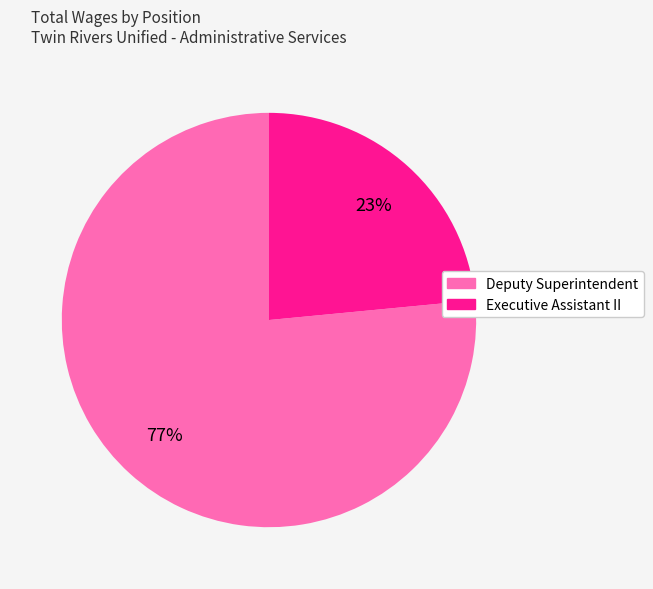

Combined, do Deputy Superintendent and Executive Assistant II account for over 50%?

Yes